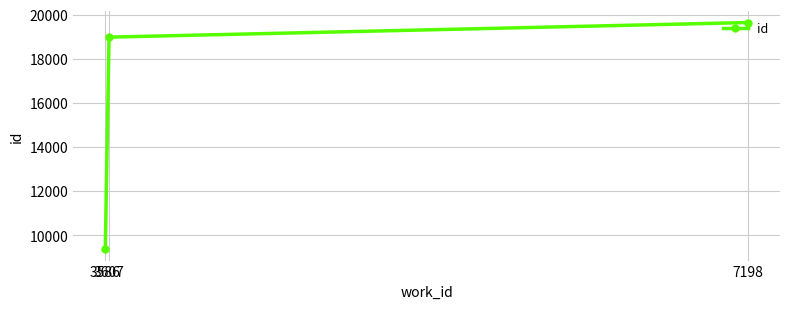

What is the minimum value shown in the chart?

9356